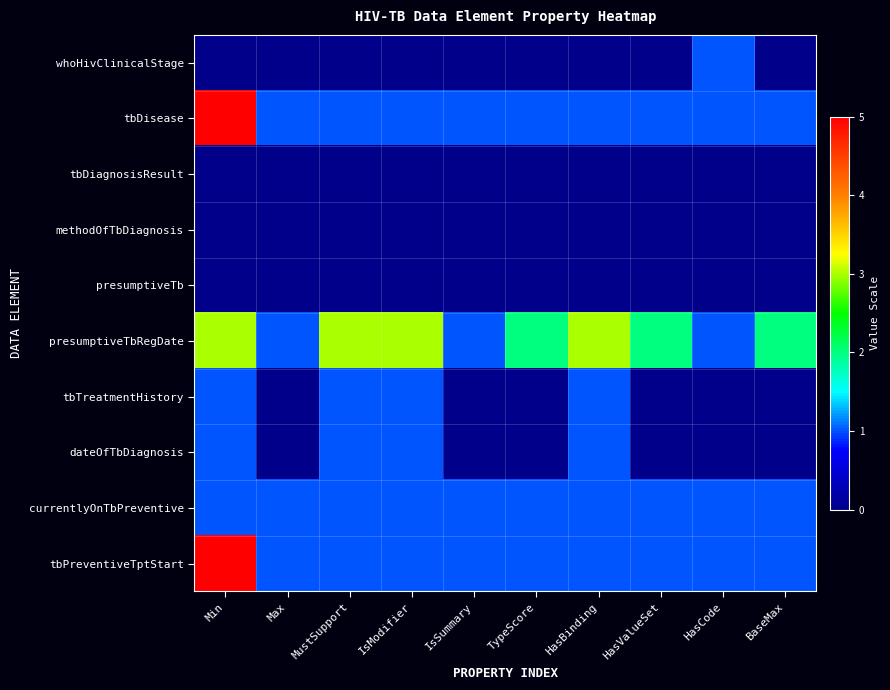

How many categories are shown in the chart?

10